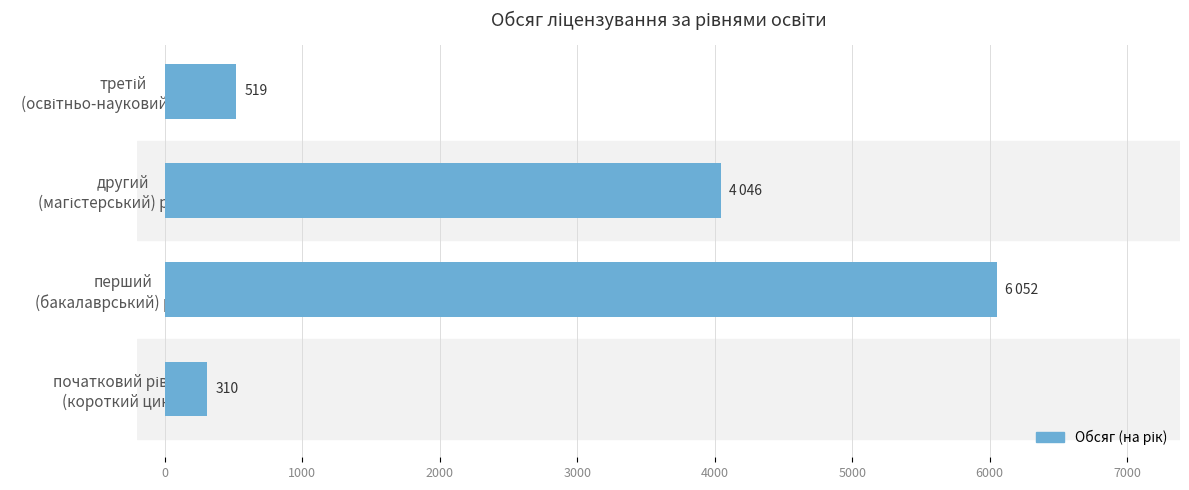

What is the sum of all values?

10927